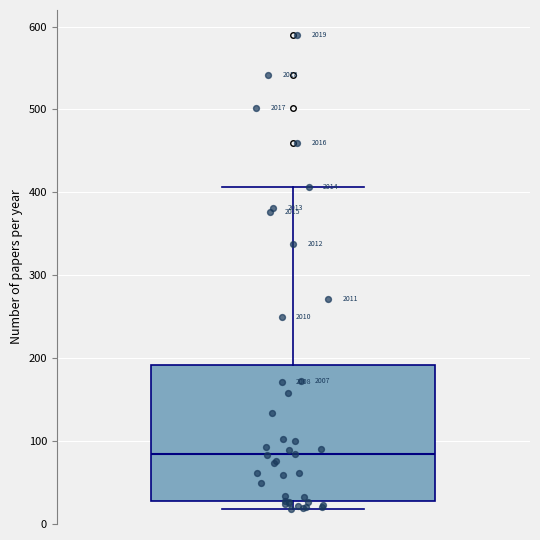

Transcribe this box plot: give where the median line is, the range the box spans, and where the two whiskers end, as read against the y-axis. The values are not printed on the chart, so give them approximately, as read against the axis.

median 80, box 30 to 190, whiskers 20 to 410